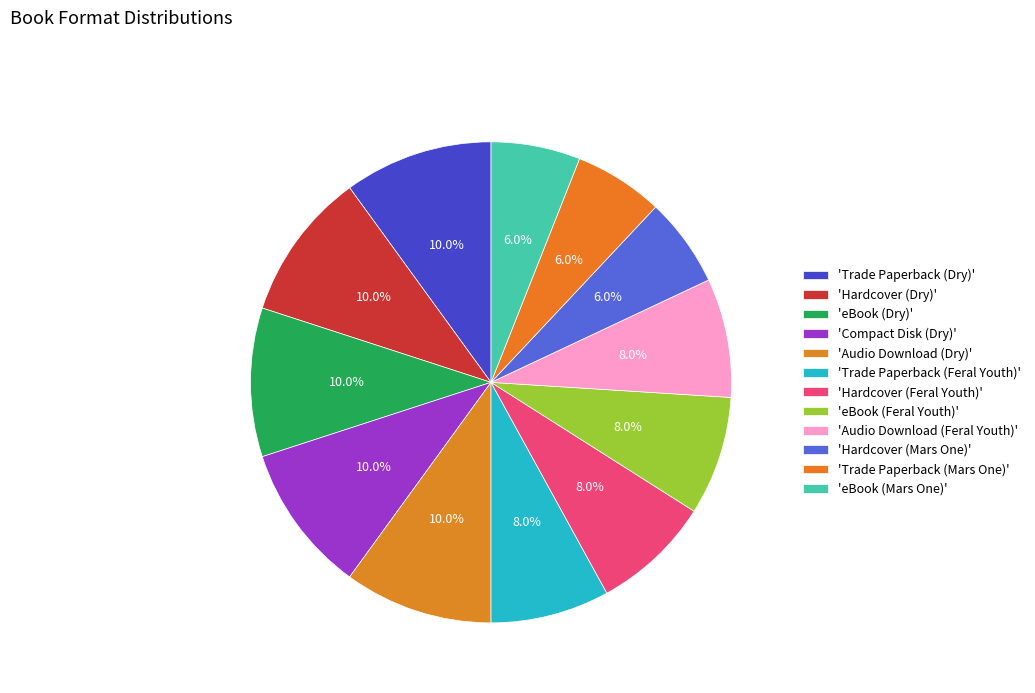

Count the number of slices in the pie.

12